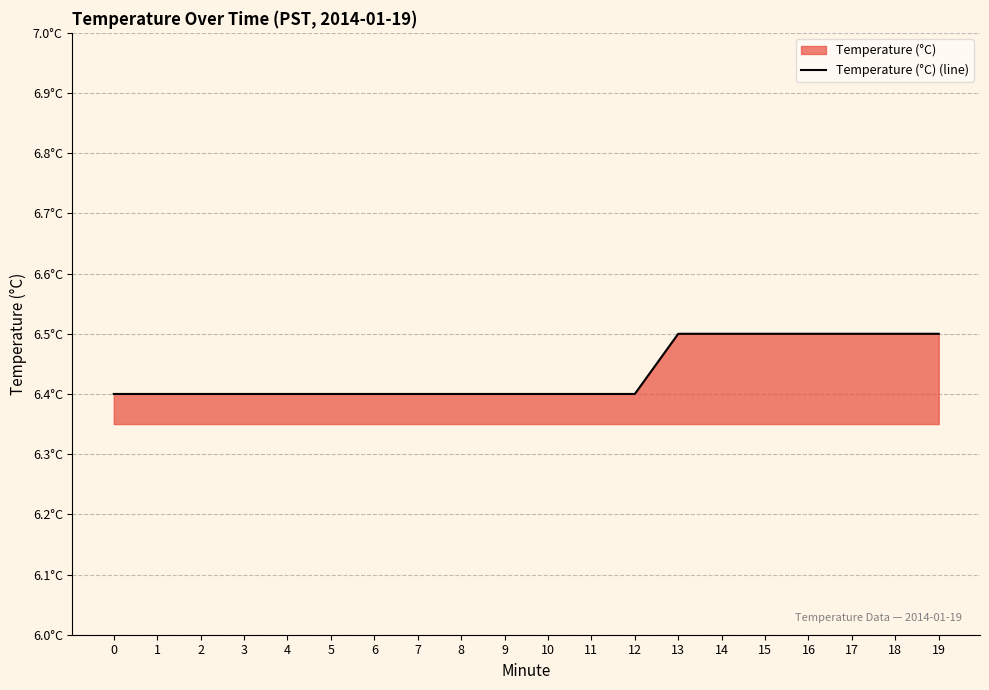

What is the greatest value displayed?

6.5